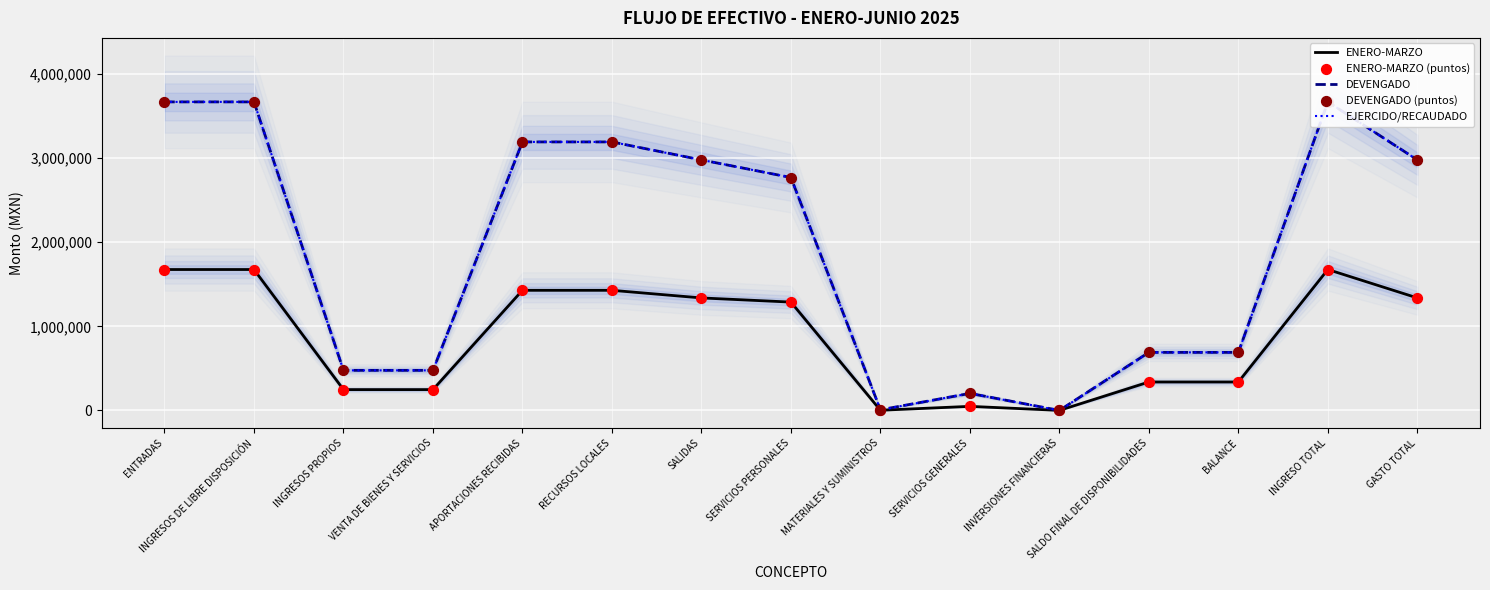

At which category is the sum across all series the highest?

ENTRADAS